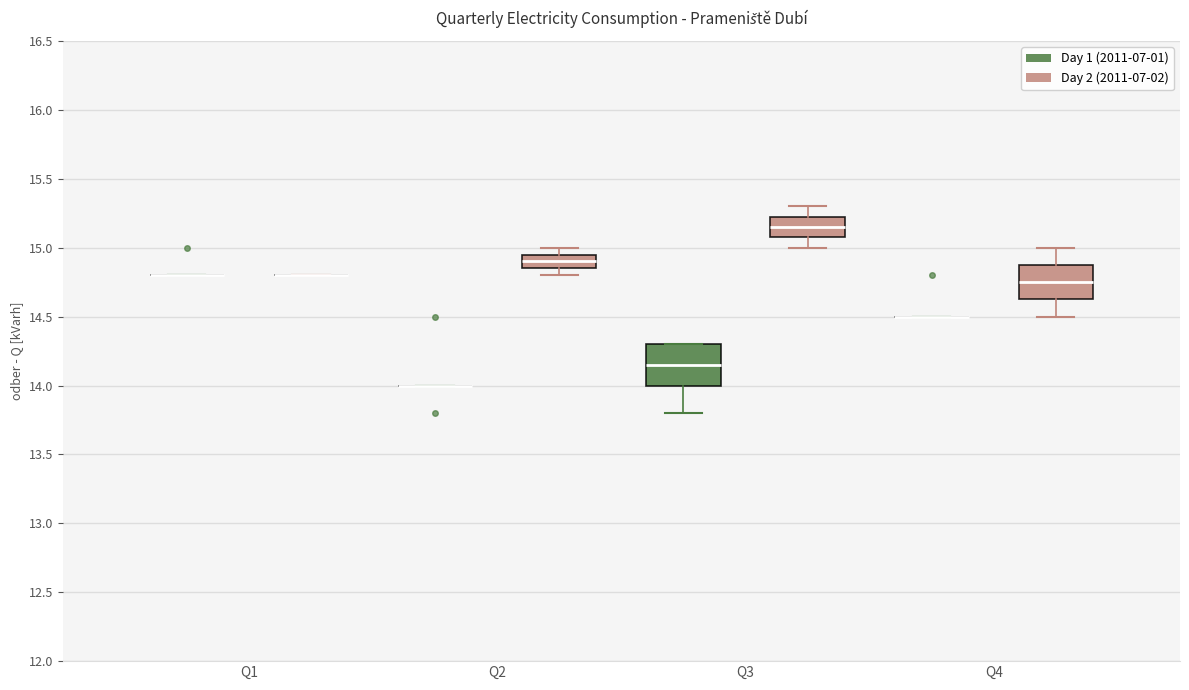

Reading left to right, transcribe this box plot: for each box, give where its median line is, the range the box spans, and where its two whiskers end, as read against the y-axis. The values are not printed on the chart, so give them approximately, as read against the axis.

Q1 (Day 1 (2011-07-01)): box collapsed to a line at 14.80, whiskers 14.80 to 14.80
Q1 (Day 2 (2011-07-02)): box collapsed to a line at 14.80, whiskers 14.80 to 14.80
Q2 (Day 1 (2011-07-01)): box collapsed to a line at 14.00, whiskers 14.00 to 14.00
Q2 (Day 2 (2011-07-02)): median 14.90, box 14.85 to 14.95, whiskers 14.80 to 15.00
Q3 (Day 1 (2011-07-01)): median 14.15, box 14.00 to 14.30, whiskers 13.80 to 14.30
Q3 (Day 2 (2011-07-02)): median 15.15, box 15.10 to 15.25, whiskers 15.00 to 15.30
Q4 (Day 1 (2011-07-01)): box collapsed to a line at 14.50, whiskers 14.50 to 14.50
Q4 (Day 2 (2011-07-02)): median 14.75, box 14.65 to 14.90, whiskers 14.50 to 15.00